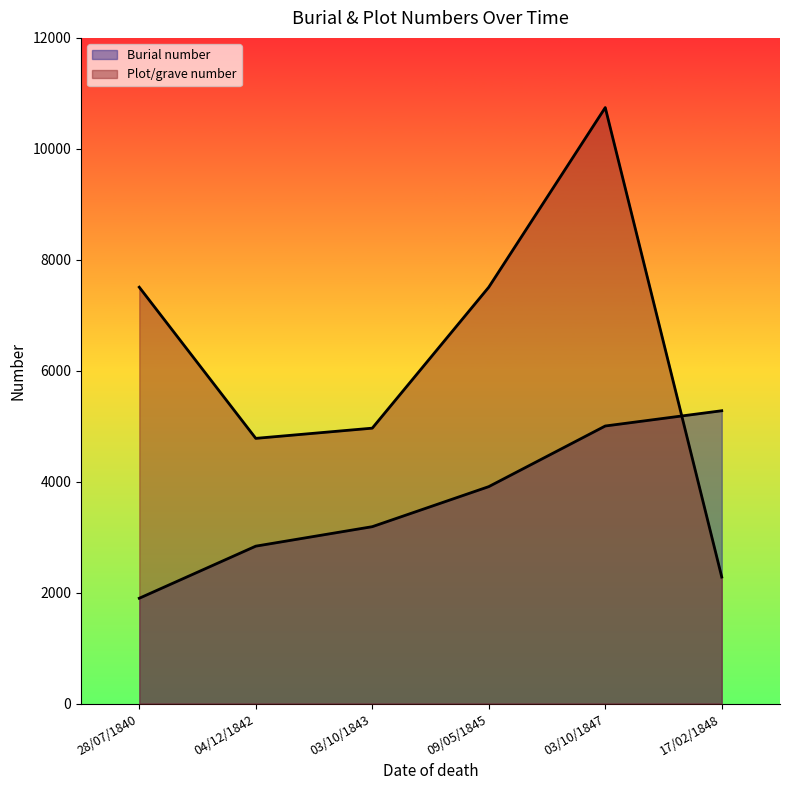

The Plot/grave number series shows 3380 at 17/02/1848. True or false?

False